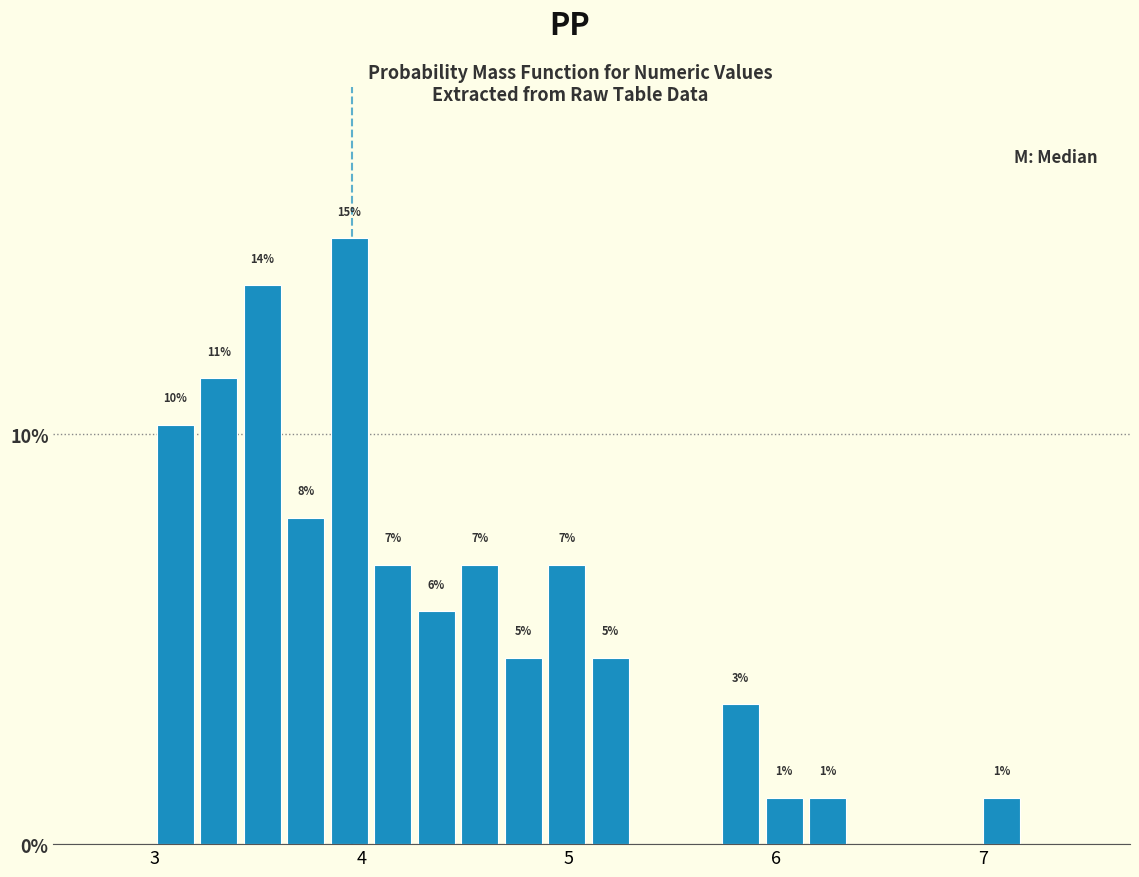

Read against the x-axis, roughly where is the centre of the tallest bar?

3.9